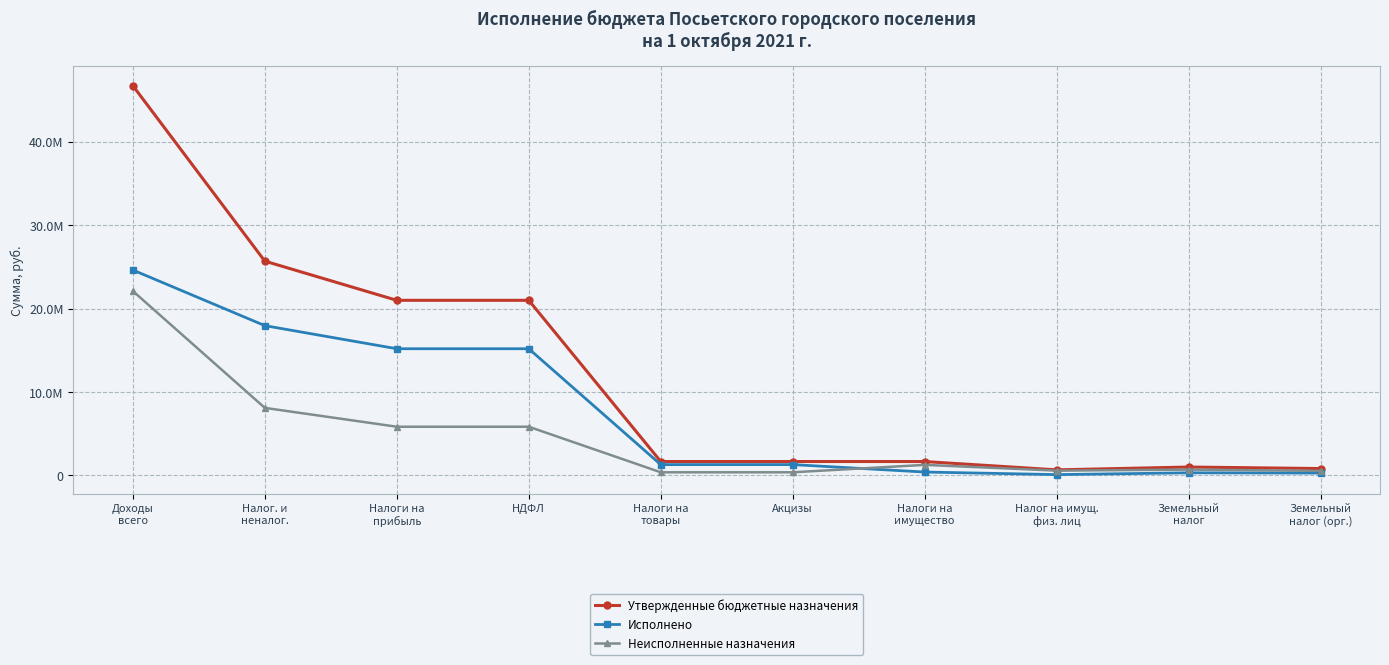

Does the chart have visible grid lines?

Yes